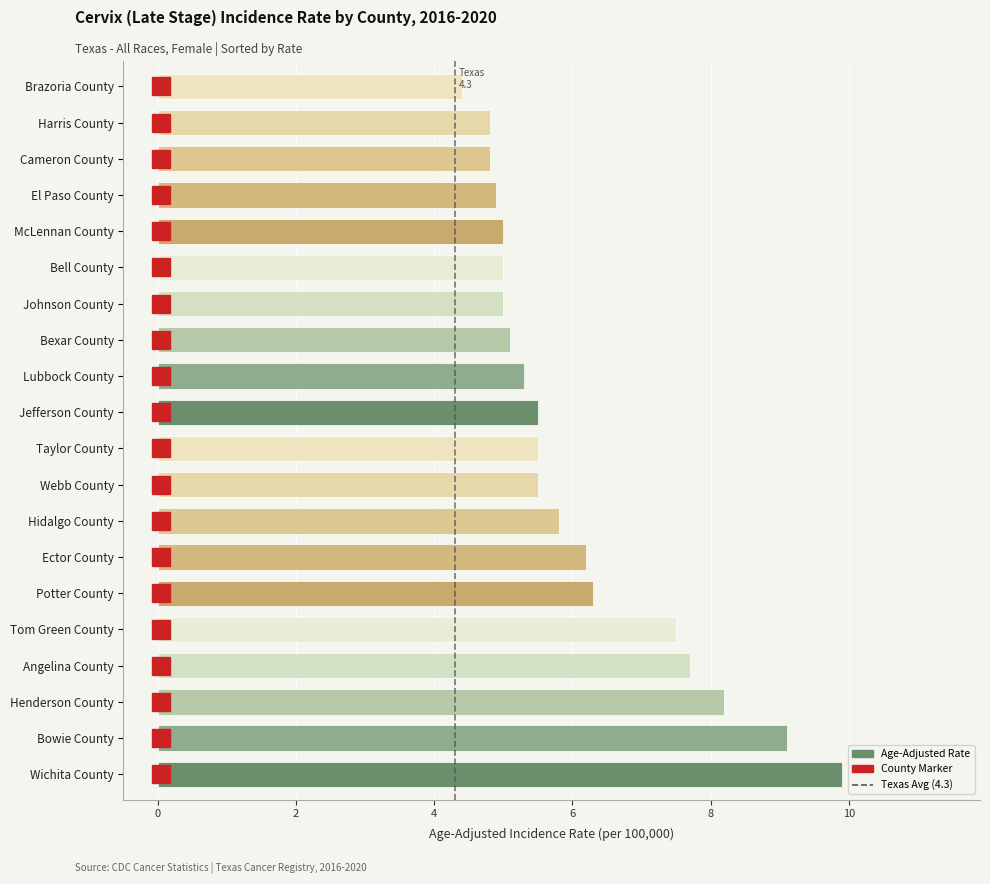

Reading bottom to top, transcribe all the data shown in this chart.

Wichita County=9.9	Bowie County=9.1	Henderson County=8.2	Angelina County=7.7	Tom Green County=7.5	Potter County=6.3	Ector County=6.2	Hidalgo County=5.8	Webb County=5.5	Taylor County=5.5	Jefferson County=5.5	Lubbock County=5.3	Bexar County=5.1	Johnson County=5.0	Bell County=5.0	McLennan County=5.0	El Paso County=4.9	Cameron County=4.8	Harris County=4.8	Brazoria County=4.4